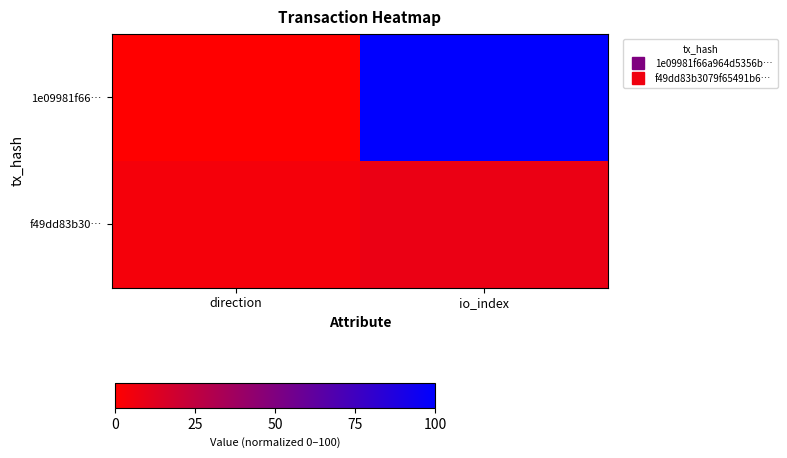

List the series in order of their peak value, highest first.

1e09981f66…, f49dd83b30…